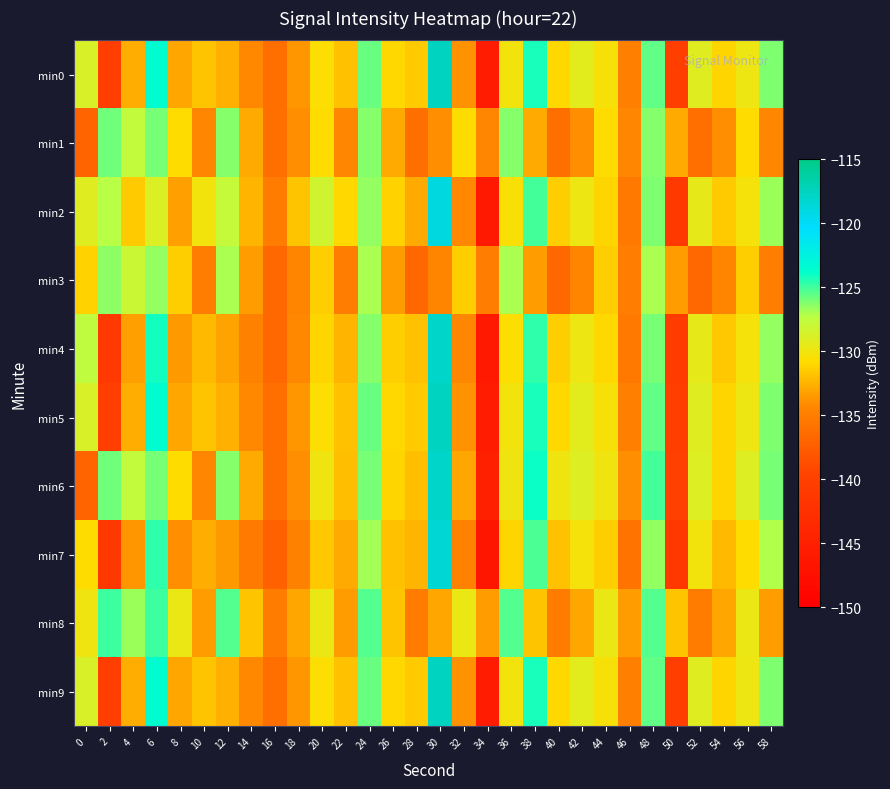

What is the total value across all series at 10?

-1327.2